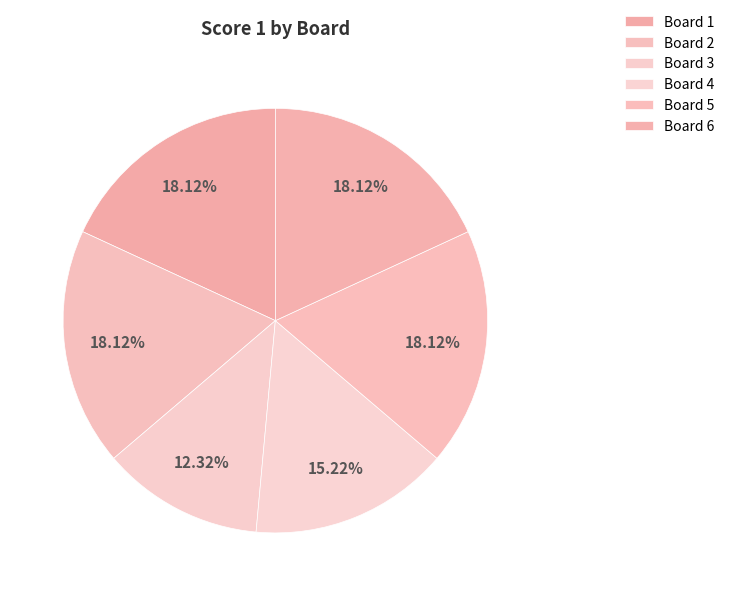

Rank the categories by value from highest to lowest.

1, 2, 5, 6, 4, 3